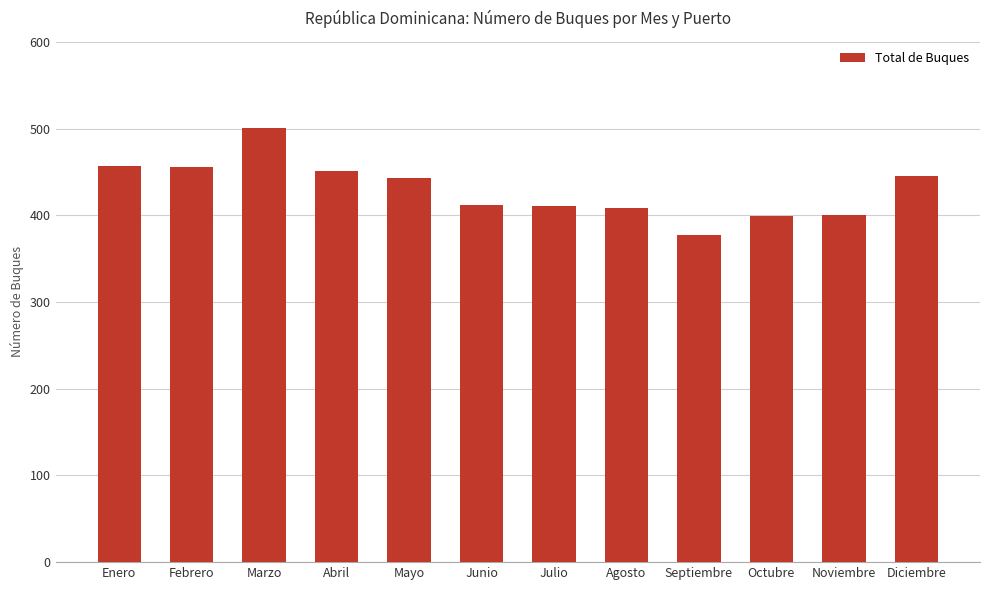

What is the average value?

430